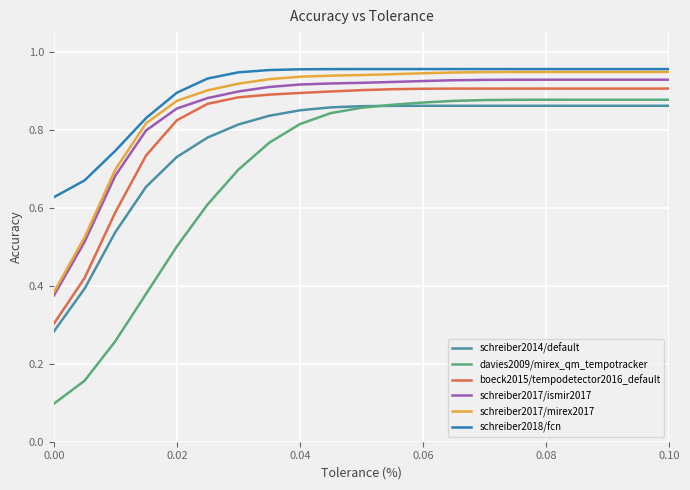

True or false: schreiber2017/mirex2017 and schreiber2014/default cross at least once.

False